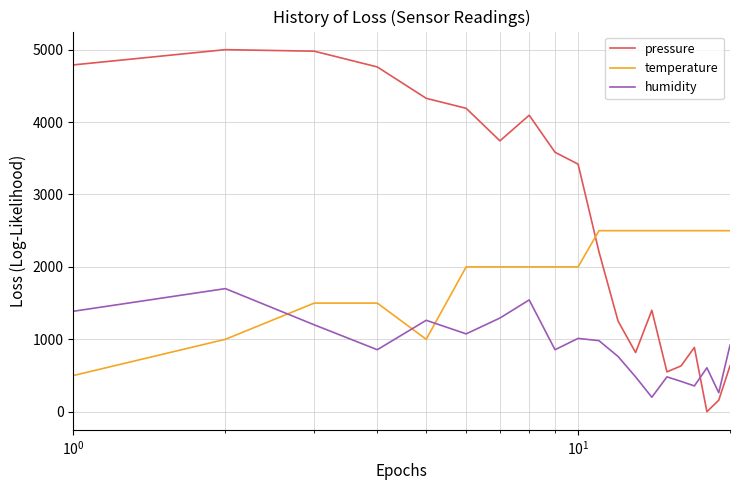

True or false: humidity and temperature intersect in this chart.

True